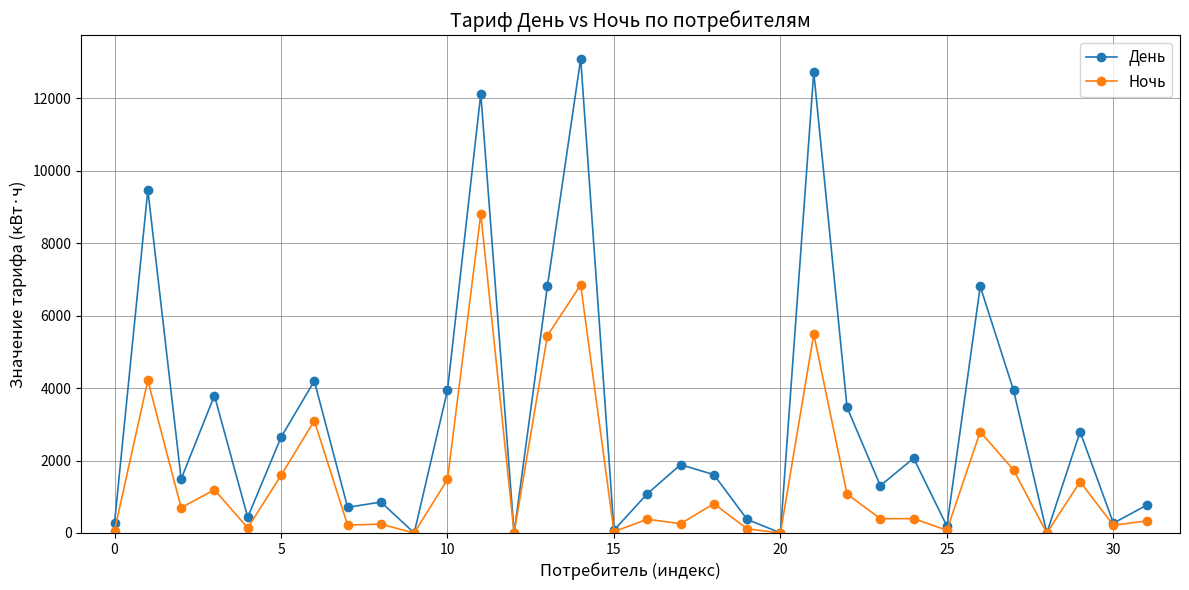

True or false: Ночь has more than 1 points higher than both neighbors.

True